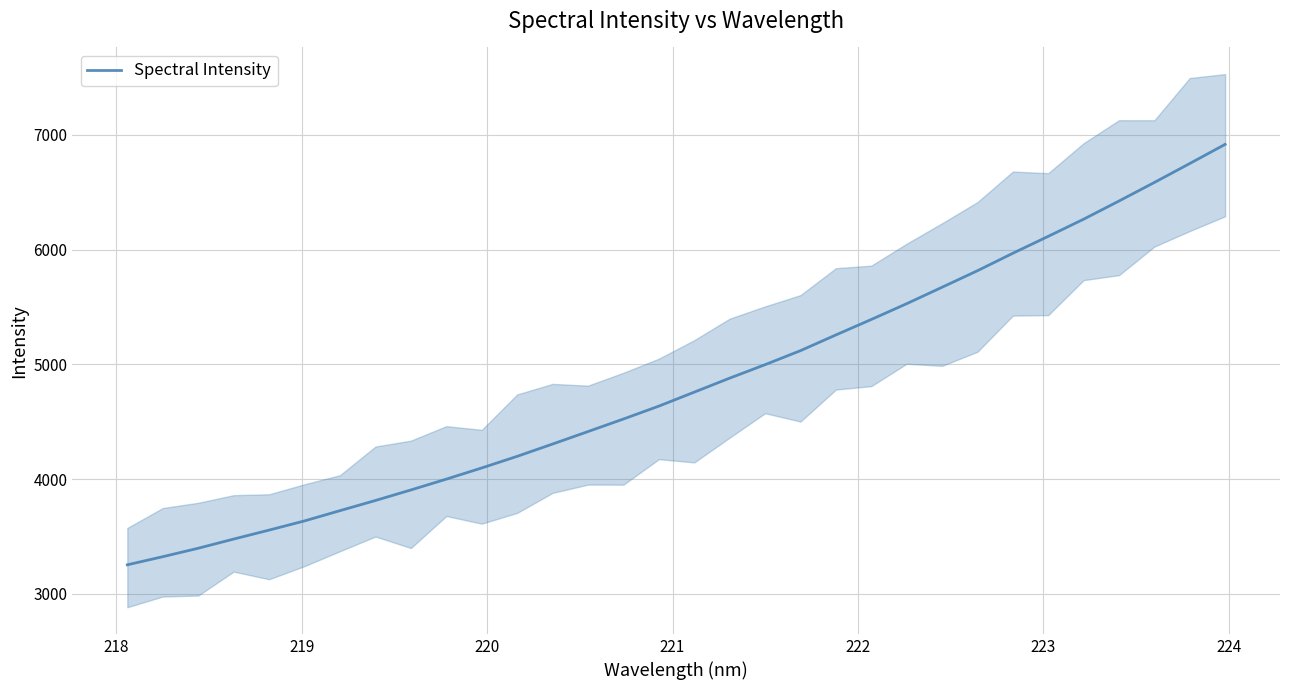

What is the value of the 23rd point from the left?

5528.3